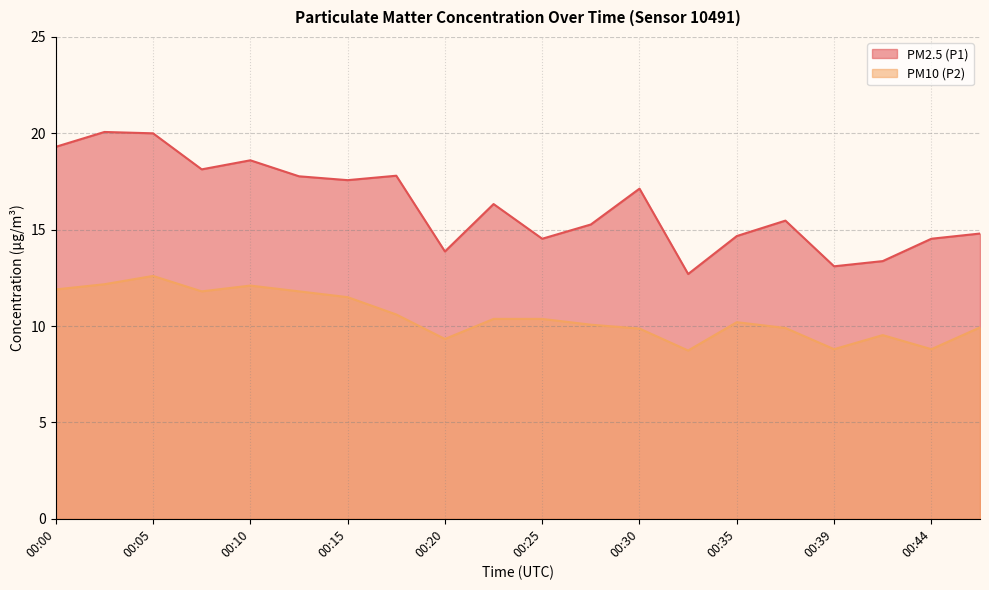

At which label is PM2.5 (P1) closest to 16?

00:22